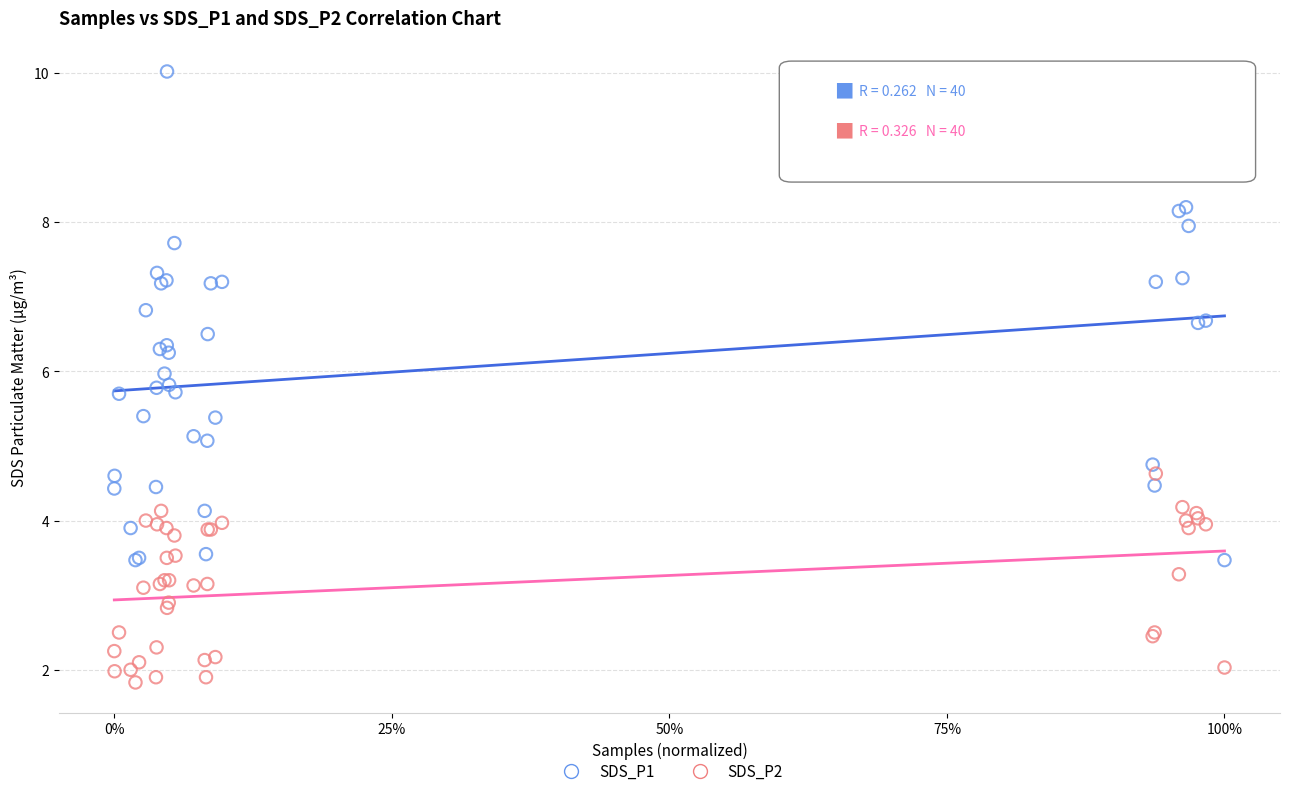

Which series contains the lowest Y value?

SDS_P2